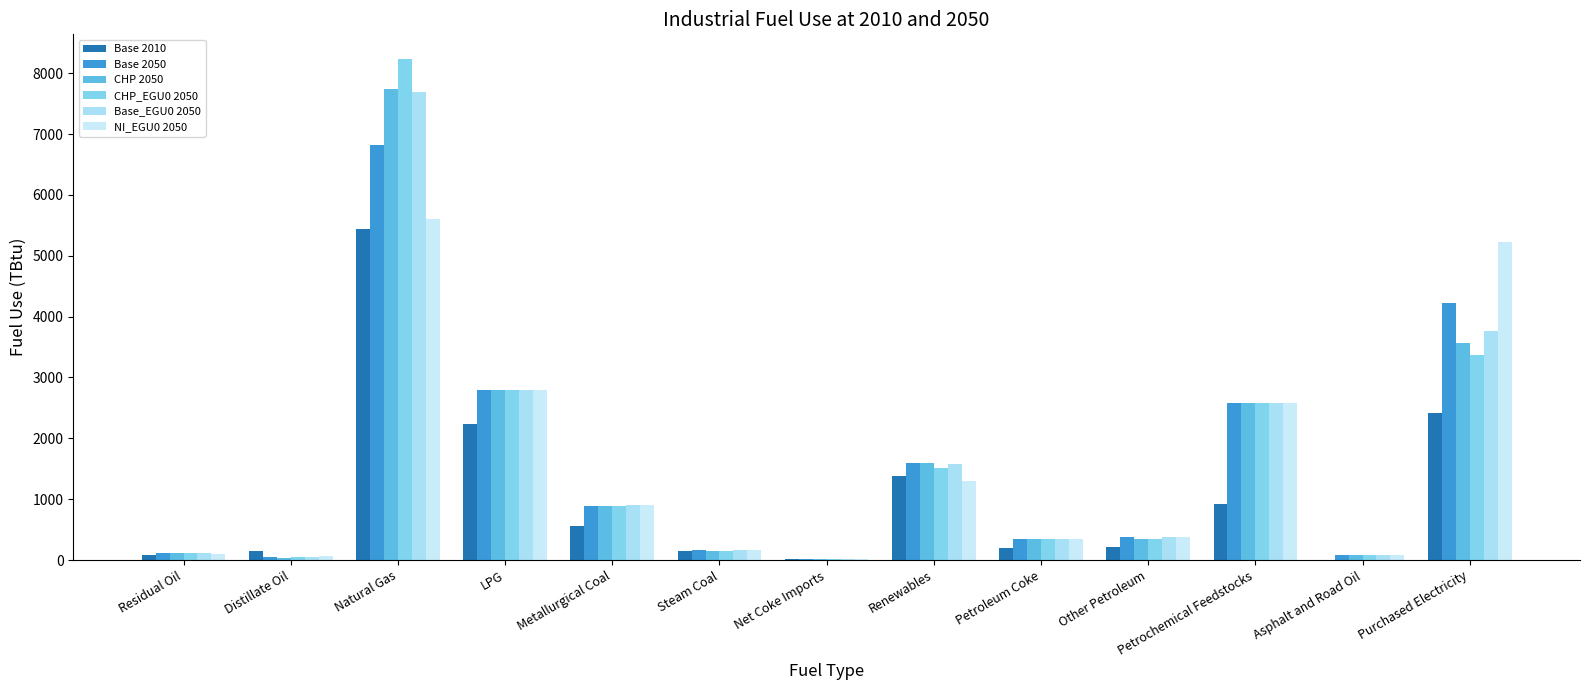

At which label is Base 2010 closest to 2722?

Purchased Electricity